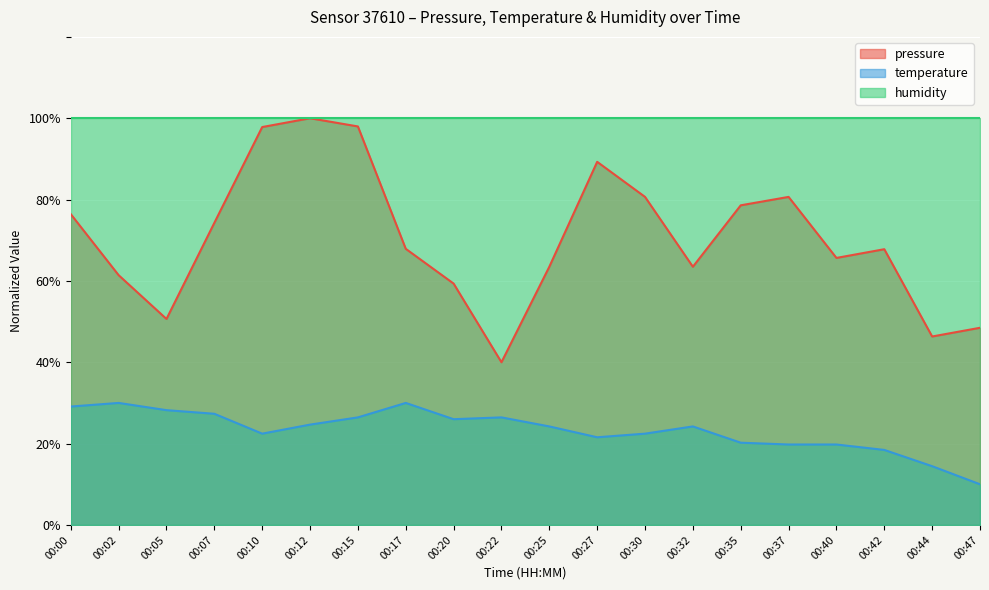

The value of temperature at 00:07 is 27.3. True or false?

True